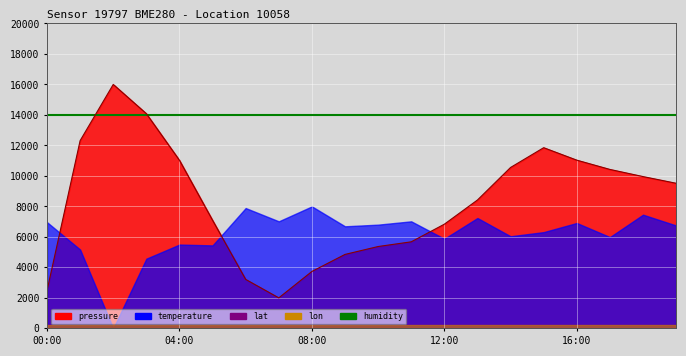

At how many categories does at least one series exceed 15862?

1